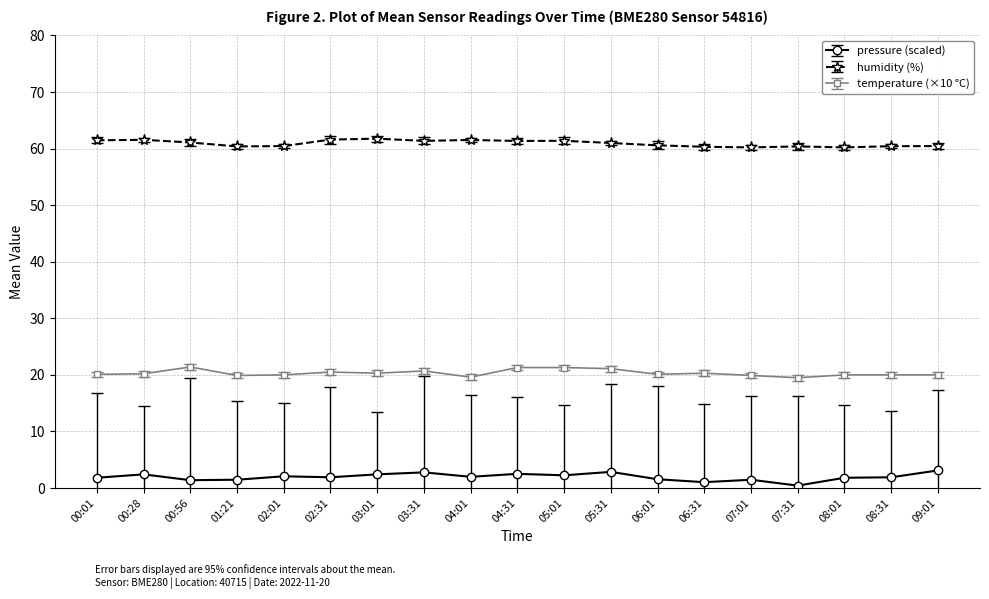

True or false: humidity (%) has more than 1 interior local peaks.

True